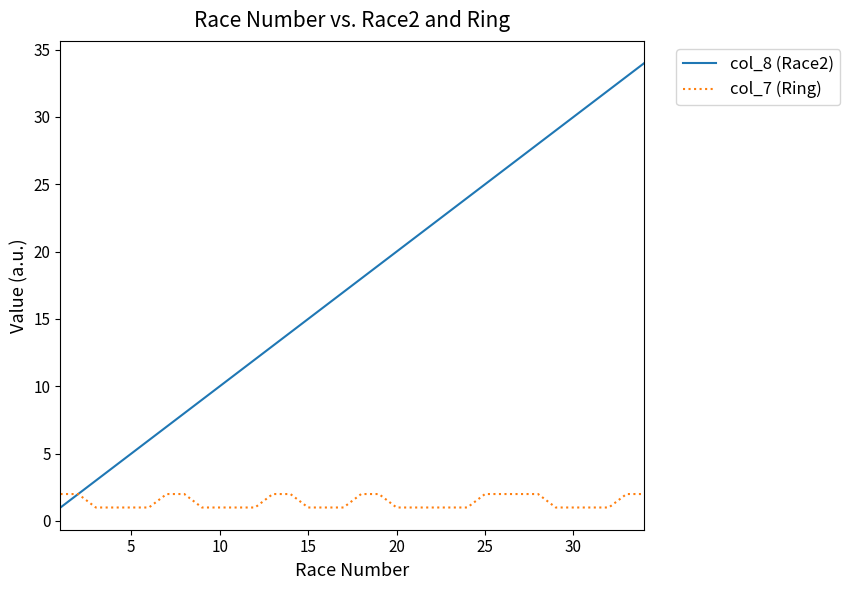

Which series has the widest spread of values?

col_8 (Race2)